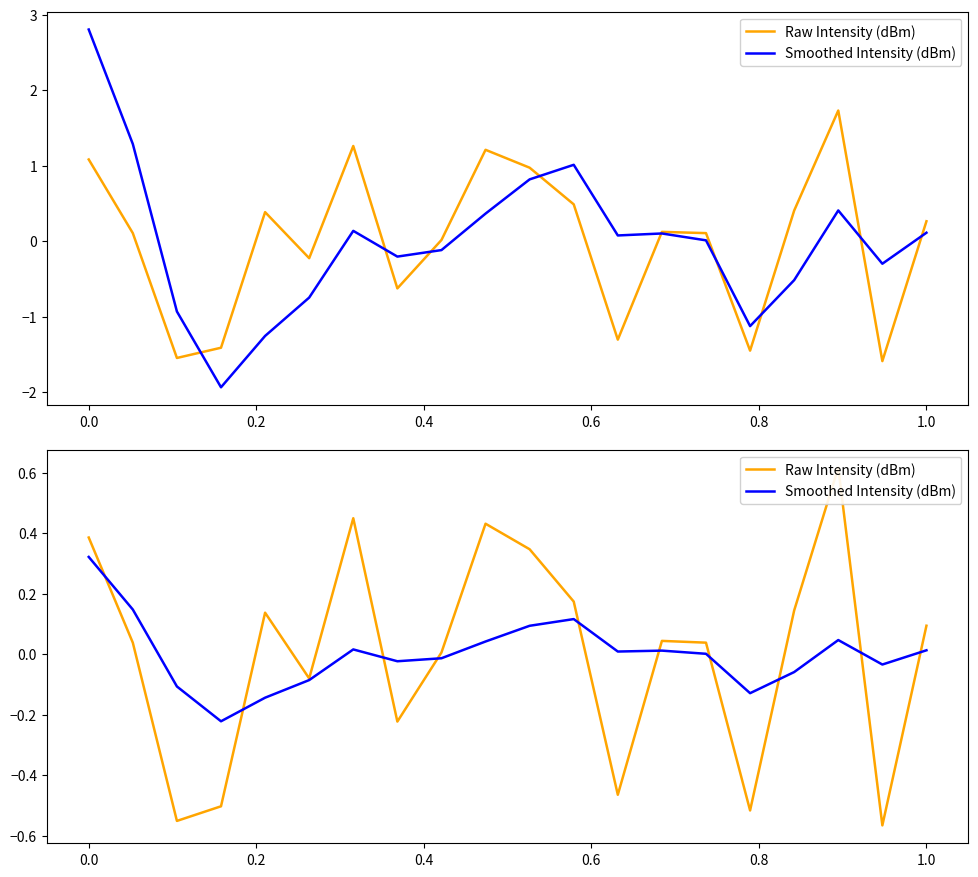

Reading left to right, transcribe all the data shown in this chart.

Raw Intensity (dBm): 0.4	0.0	-0.6	-0.5	0.1	-0.1	0.4	-0.2	0.0	0.4	0.3	0.2	-0.5	0.0	0.0	-0.5	0.1	0.6	-0.6	0.1
Smoothed Intensity (dBm): 0.3	0.1	-0.1	-0.2	-0.1	-0.1	0.0	-0.0	-0.0	0.0	0.1	0.1	0.0	0.0	0.0	-0.1	-0.1	0.0	-0.0	0.0